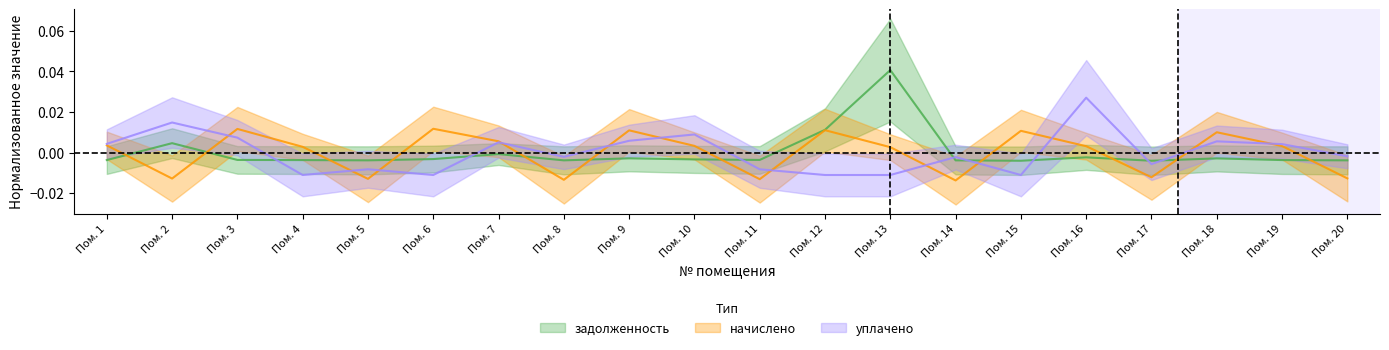

How many times do уплачено and начислено cross each other?

12